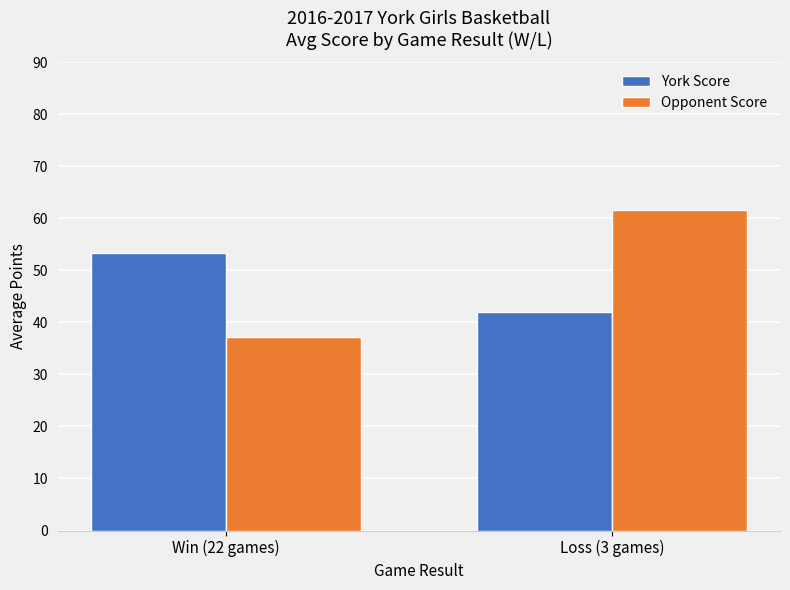

At which label does York Score reach its peak?

Win (22 games)